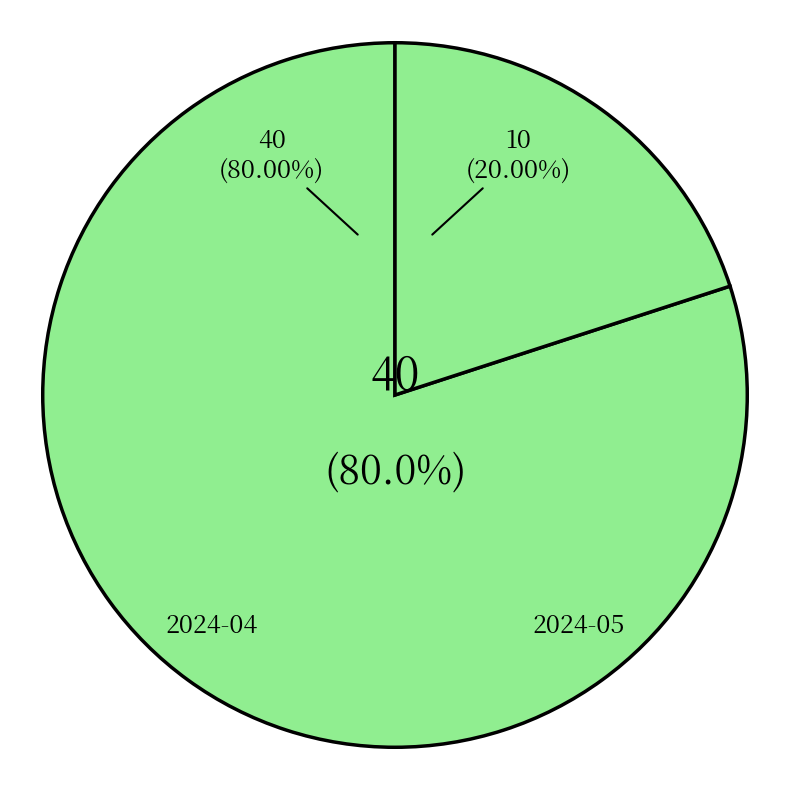

Between 2024-05 and 2024-04, which is larger?

2024-04